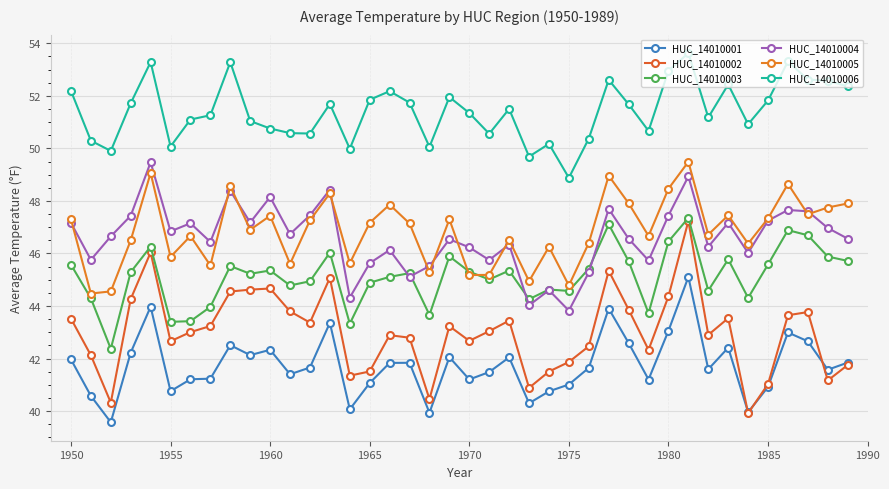

What is the minimum value for HUC_14010006?

48.9